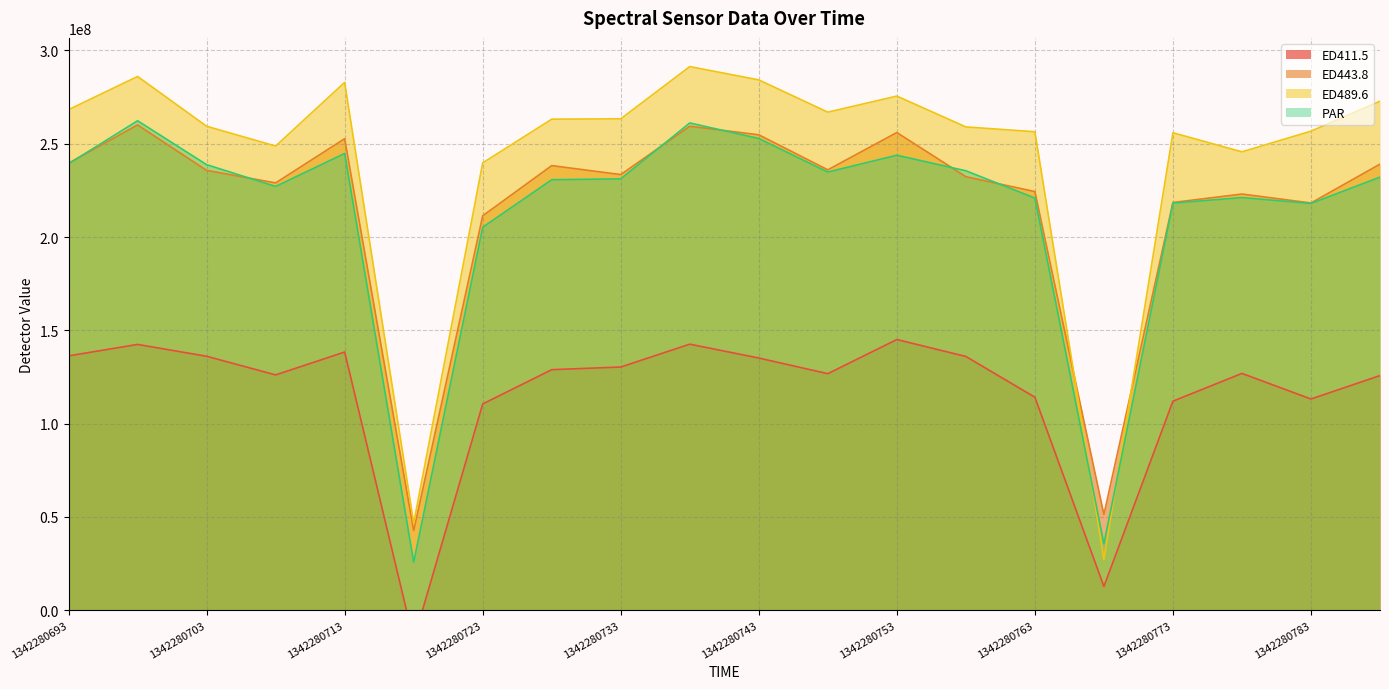

What is the sum of the ED443.8 values at 1342280768 and 1342280733?

284687707